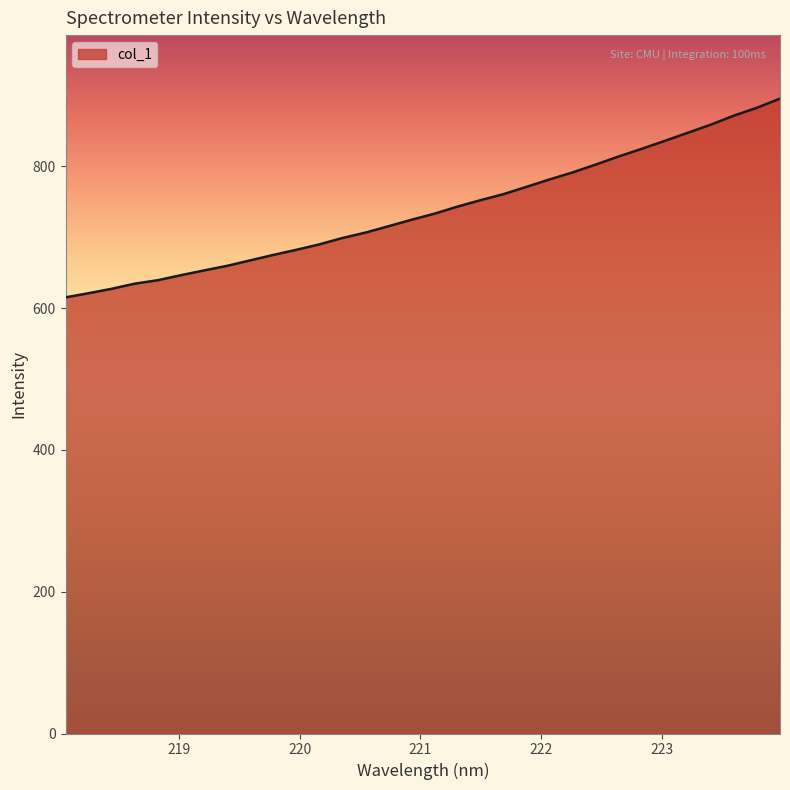

What is the difference between the maximum and minimum values?

280.4